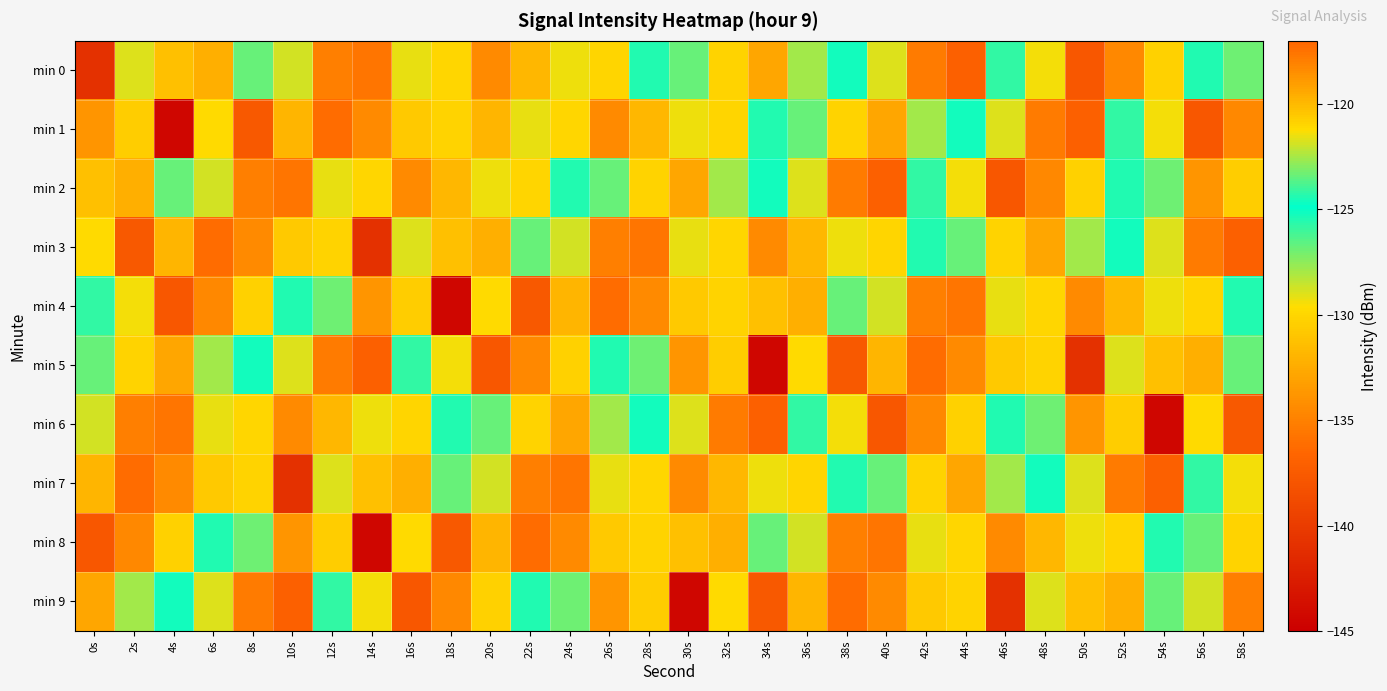

How many categories are shown in the chart?

30